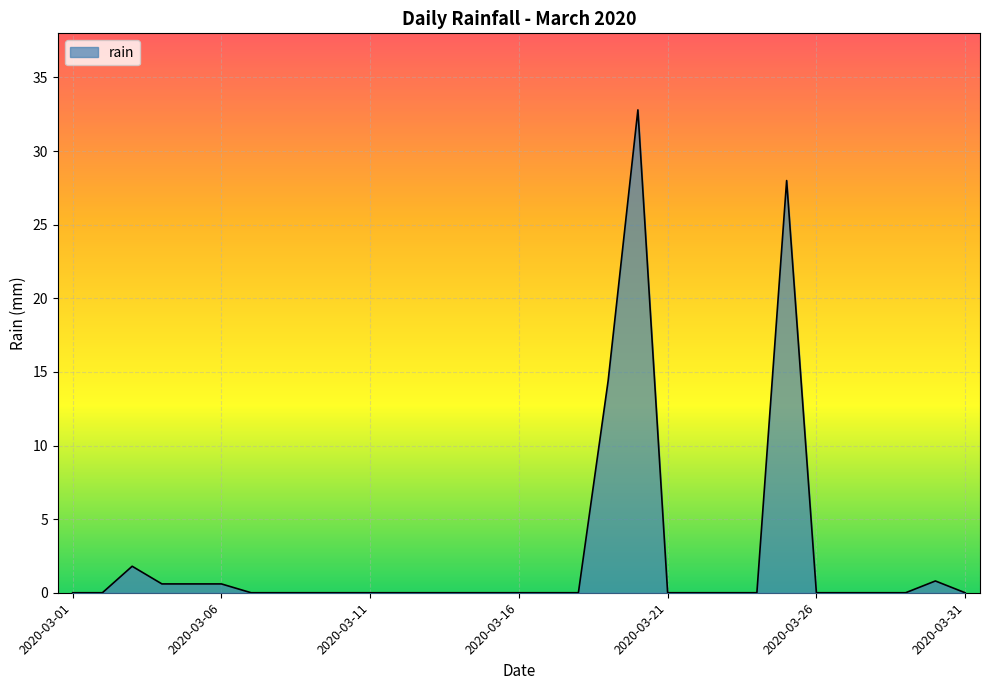

What is the maximum value shown in the chart?

32.8